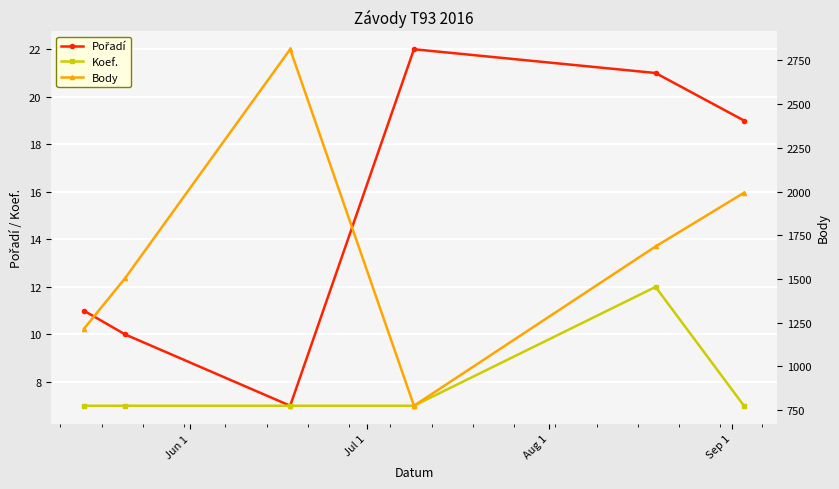

What is the lowest value of the Koef. series?

7